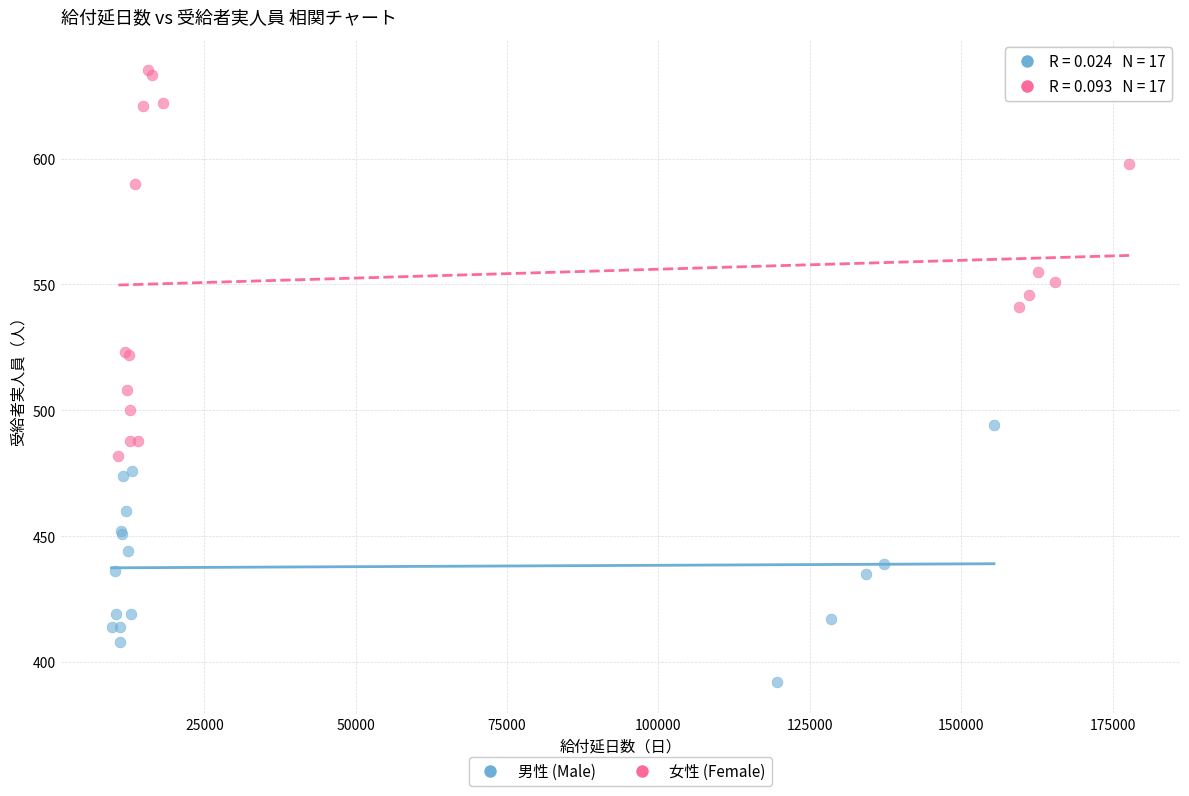

Which series has the largest Y range (max minus min)?

女性 (Female)